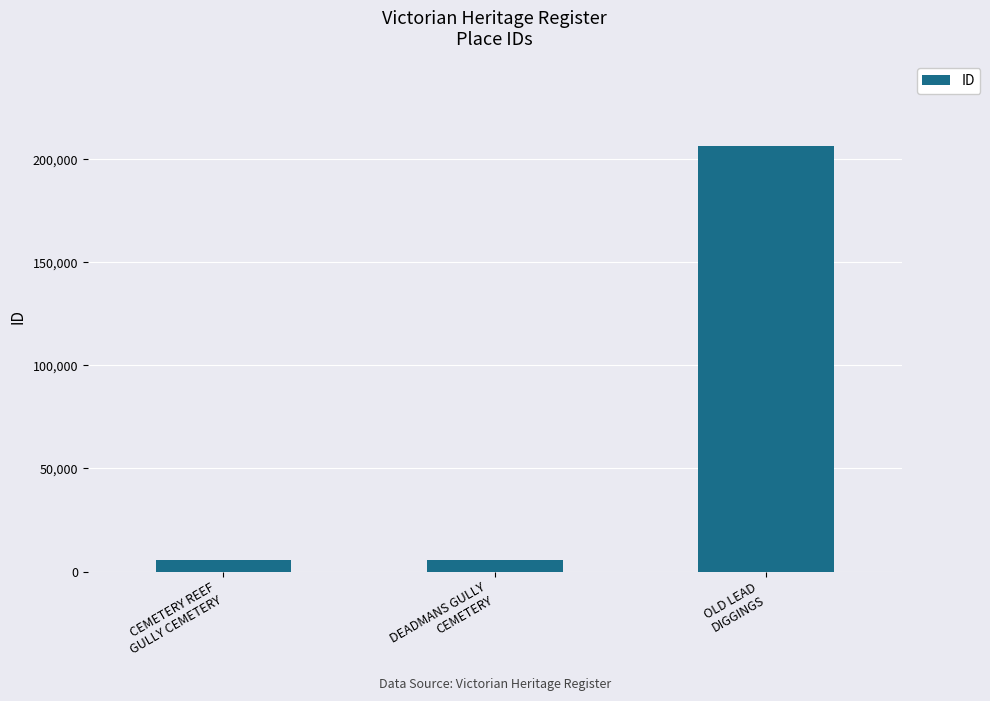

What is the difference between the maximum and second lowest values?

200796